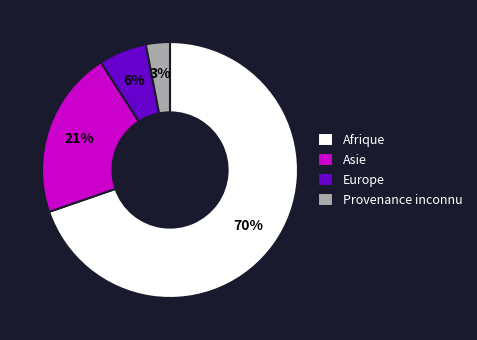

True or false: Asie accounts for 21% of the total.

True